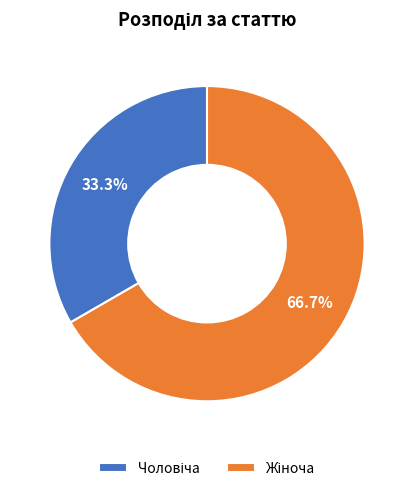

Is there any slice that represents more than half of the pie?

Yes